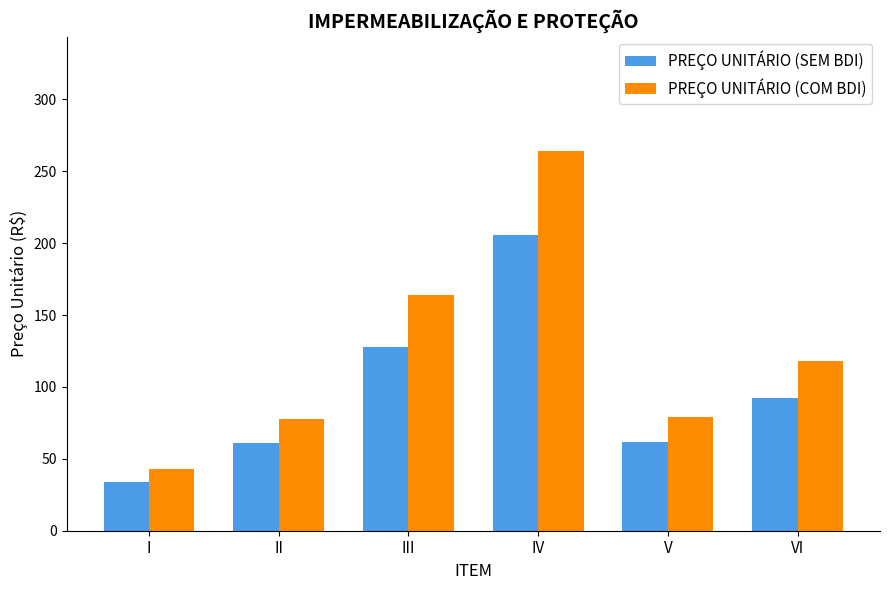

What is the difference between the second highest and second lowest values in the PREÇO UNITÁRIO (SEM BDI) series?

67.1